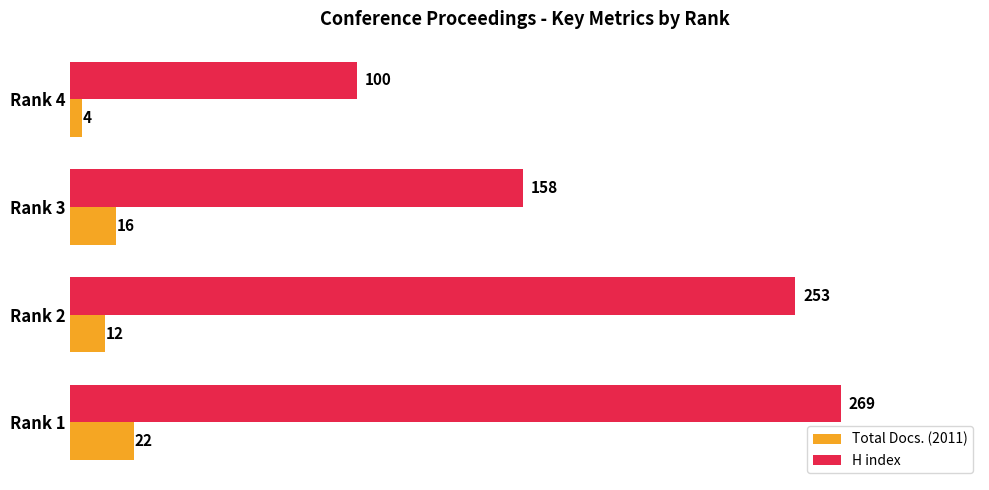

At which category is the sum across all series the highest?

Rank 1